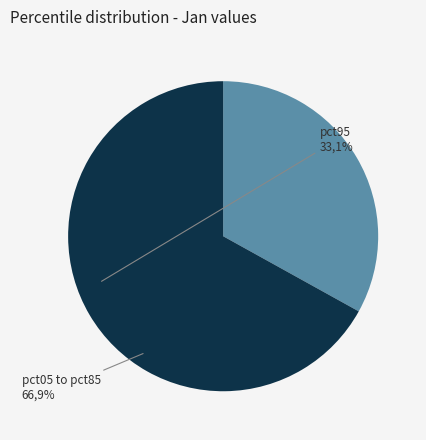

What is the largest slice in the pie chart?

pct05 to pct85